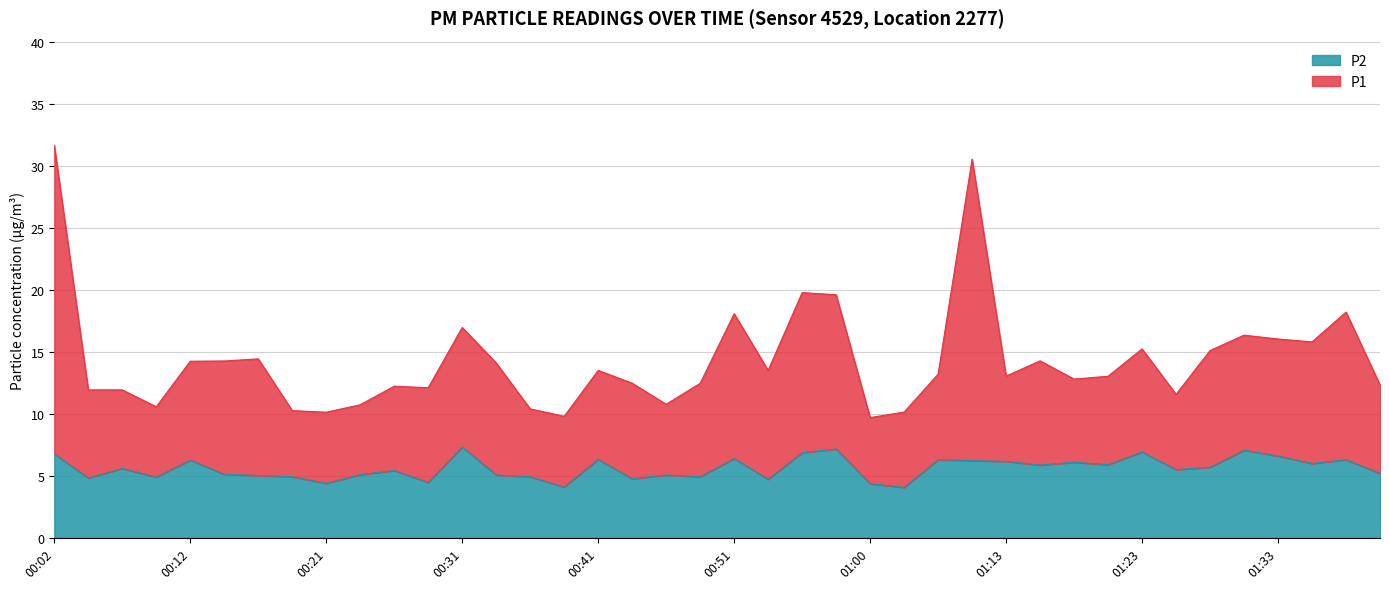

Where does the P1 series first go above 13?

00:02